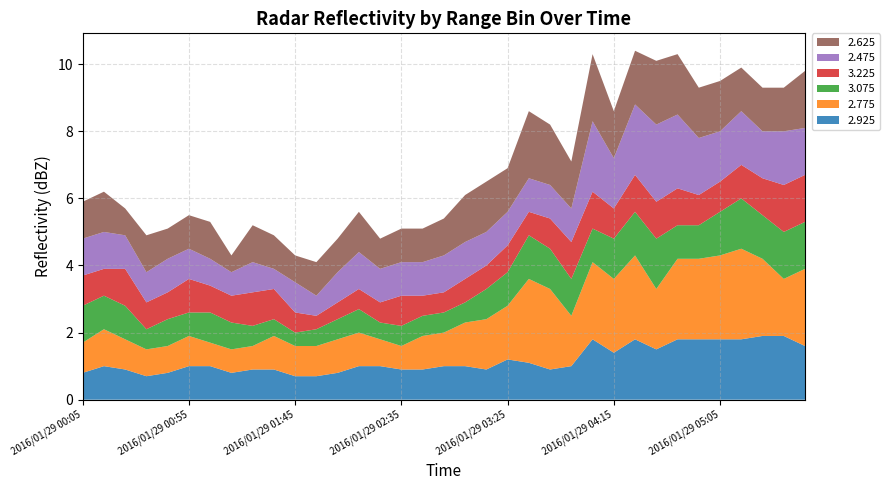

Reading left to right, extract all data points from this chart.

2.925: 2016/01/29 00:05=0.8	2016/01/29 00:15=1.0	2016/01/29 00:25=0.9	2016/01/29 00:35=0.7	2016/01/29 00:45=0.8	2016/01/29 00:55=1.0	2016/01/29 01:05=1.0	2016/01/29 01:15=0.8	2016/01/29 01:25=0.9	2016/01/29 01:35=0.9	2016/01/29 01:45=0.7	2016/01/29 01:55=0.7	2016/01/29 02:05=0.8	2016/01/29 02:15=1.0	2016/01/29 02:25=1.0	2016/01/29 02:35=0.9	2016/01/29 02:45=0.9	2016/01/29 02:55=1.0	2016/01/29 03:05=1.0	2016/01/29 03:15=0.9	2016/01/29 03:25=1.2	2016/01/29 03:35=1.1	2016/01/29 03:45=0.9	2016/01/29 03:55=1.0	2016/01/29 04:05=1.8	2016/01/29 04:15=1.4	2016/01/29 04:25=1.8	2016/01/29 04:35=1.5	2016/01/29 04:45=1.8	2016/01/29 04:55=1.8	2016/01/29 05:05=1.8	2016/01/29 05:15=1.8	2016/01/29 05:25=1.9	2016/01/29 05:35=1.9	2016/01/29 05:45=1.6
2.775: 2016/01/29 00:05=0.9	2016/01/29 00:15=1.1	2016/01/29 00:25=0.9	2016/01/29 00:35=0.8	2016/01/29 00:45=0.8	2016/01/29 00:55=0.9	2016/01/29 01:05=0.7	2016/01/29 01:15=0.7	2016/01/29 01:25=0.7	2016/01/29 01:35=1.0	2016/01/29 01:45=0.9	2016/01/29 01:55=0.9	2016/01/29 02:05=1.0	2016/01/29 02:15=1.0	2016/01/29 02:25=0.8	2016/01/29 02:35=0.7	2016/01/29 02:45=1.0	2016/01/29 02:55=1.0	2016/01/29 03:05=1.3	2016/01/29 03:15=1.5	2016/01/29 03:25=1.6	2016/01/29 03:35=2.5	2016/01/29 03:45=2.4	2016/01/29 03:55=1.5	2016/01/29 04:05=2.3	2016/01/29 04:15=2.2	2016/01/29 04:25=2.5	2016/01/29 04:35=1.8	2016/01/29 04:45=2.4	2016/01/29 04:55=2.4	2016/01/29 05:05=2.5	2016/01/29 05:15=2.7	2016/01/29 05:25=2.3	2016/01/29 05:35=1.7	2016/01/29 05:45=2.3
3.075: 2016/01/29 00:05=1.1	2016/01/29 00:15=1.0	2016/01/29 00:25=1.0	2016/01/29 00:35=0.6	2016/01/29 00:45=0.8	2016/01/29 00:55=0.7	2016/01/29 01:05=0.9	2016/01/29 01:15=0.8	2016/01/29 01:25=0.6	2016/01/29 01:35=0.5	2016/01/29 01:45=0.4	2016/01/29 01:55=0.5	2016/01/29 02:05=0.6	2016/01/29 02:15=0.7	2016/01/29 02:25=0.5	2016/01/29 02:35=0.6	2016/01/29 02:45=0.6	2016/01/29 02:55=0.6	2016/01/29 03:05=0.6	2016/01/29 03:15=0.9	2016/01/29 03:25=1.0	2016/01/29 03:35=1.3	2016/01/29 03:45=1.2	2016/01/29 03:55=1.1	2016/01/29 04:05=1.0	2016/01/29 04:15=1.2	2016/01/29 04:25=1.3	2016/01/29 04:35=1.5	2016/01/29 04:45=1.0	2016/01/29 04:55=1.0	2016/01/29 05:05=1.3	2016/01/29 05:15=1.5	2016/01/29 05:25=1.3	2016/01/29 05:35=1.4	2016/01/29 05:45=1.4
3.225: 2016/01/29 00:05=0.9	2016/01/29 00:15=0.8	2016/01/29 00:25=1.1	2016/01/29 00:35=0.8	2016/01/29 00:45=0.8	2016/01/29 00:55=1.0	2016/01/29 01:05=0.8	2016/01/29 01:15=0.8	2016/01/29 01:25=1.0	2016/01/29 01:35=0.9	2016/01/29 01:45=0.6	2016/01/29 01:55=0.4	2016/01/29 02:05=0.5	2016/01/29 02:15=0.6	2016/01/29 02:25=0.6	2016/01/29 02:35=0.9	2016/01/29 02:45=0.6	2016/01/29 02:55=0.6	2016/01/29 03:05=0.7	2016/01/29 03:15=0.7	2016/01/29 03:25=0.8	2016/01/29 03:35=0.7	2016/01/29 03:45=0.9	2016/01/29 03:55=1.1	2016/01/29 04:05=1.1	2016/01/29 04:15=0.9	2016/01/29 04:25=1.1	2016/01/29 04:35=1.1	2016/01/29 04:45=1.1	2016/01/29 04:55=0.9	2016/01/29 05:05=0.9	2016/01/29 05:15=1.0	2016/01/29 05:25=1.1	2016/01/29 05:35=1.4	2016/01/29 05:45=1.4
2.475: 2016/01/29 00:05=1.1	2016/01/29 00:15=1.1	2016/01/29 00:25=1.0	2016/01/29 00:35=0.9	2016/01/29 00:45=1.0	2016/01/29 00:55=0.9	2016/01/29 01:05=0.8	2016/01/29 01:15=0.7	2016/01/29 01:25=0.9	2016/01/29 01:35=0.6	2016/01/29 01:45=0.9	2016/01/29 01:55=0.6	2016/01/29 02:05=0.9	2016/01/29 02:15=1.1	2016/01/29 02:25=1.0	2016/01/29 02:35=1.0	2016/01/29 02:45=1.0	2016/01/29 02:55=1.1	2016/01/29 03:05=1.1	2016/01/29 03:15=1.0	2016/01/29 03:25=1.0	2016/01/29 03:35=1.0	2016/01/29 03:45=1.0	2016/01/29 03:55=1.0	2016/01/29 04:05=2.1	2016/01/29 04:15=1.5	2016/01/29 04:25=2.1	2016/01/29 04:35=2.3	2016/01/29 04:45=2.2	2016/01/29 04:55=1.7	2016/01/29 05:05=1.5	2016/01/29 05:15=1.6	2016/01/29 05:25=1.4	2016/01/29 05:35=1.6	2016/01/29 05:45=1.4
2.625: 2016/01/29 00:05=1.1	2016/01/29 00:15=1.2	2016/01/29 00:25=0.8	2016/01/29 00:35=1.1	2016/01/29 00:45=0.9	2016/01/29 00:55=1.0	2016/01/29 01:05=1.1	2016/01/29 01:15=0.5	2016/01/29 01:25=1.1	2016/01/29 01:35=1.0	2016/01/29 01:45=0.8	2016/01/29 01:55=1.0	2016/01/29 02:05=1.0	2016/01/29 02:15=1.2	2016/01/29 02:25=0.9	2016/01/29 02:35=1.0	2016/01/29 02:45=1.0	2016/01/29 02:55=1.1	2016/01/29 03:05=1.4	2016/01/29 03:15=1.5	2016/01/29 03:25=1.3	2016/01/29 03:35=2.0	2016/01/29 03:45=1.8	2016/01/29 03:55=1.4	2016/01/29 04:05=2.0	2016/01/29 04:15=1.4	2016/01/29 04:25=1.6	2016/01/29 04:35=1.9	2016/01/29 04:45=1.8	2016/01/29 04:55=1.5	2016/01/29 05:05=1.5	2016/01/29 05:15=1.3	2016/01/29 05:25=1.3	2016/01/29 05:35=1.3	2016/01/29 05:45=1.7